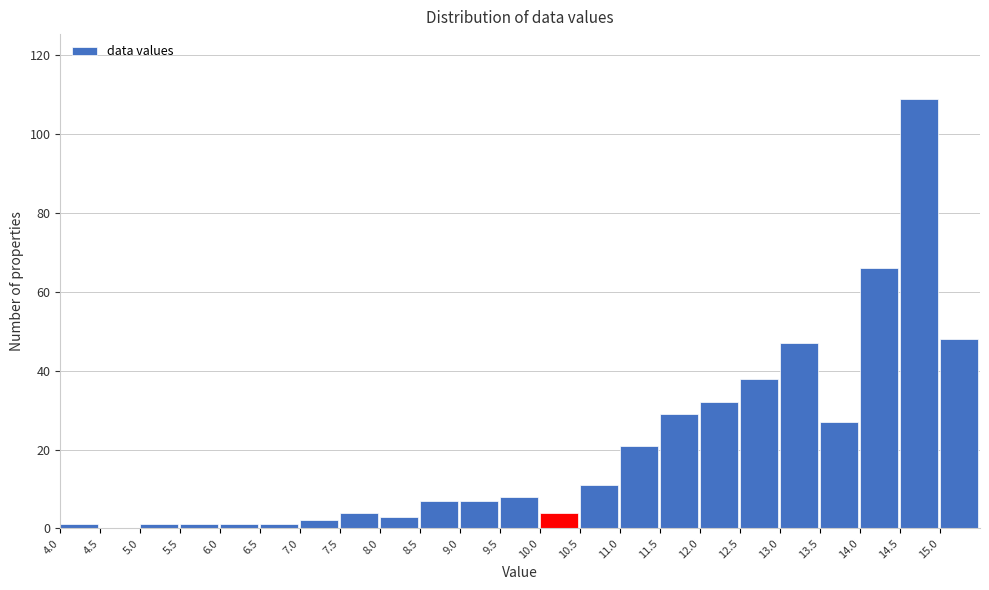

Reading left to right, transcribe this chart: for each bar, give the range it covers on the x-axis and its height. The values are not printed on the chart, so give them approximately, as read against the axis.

4.0 to 4.5: under 2
4.5 to 5.0: 0
5.0 to 5.5: under 2
5.5 to 6.0: under 2
6.0 to 6.5: under 2
6.5 to 7.0: under 2
7.0 to 7.5: 2
7.5 to 8.0: 4
8.0 to 8.5: 4
8.5 to 9.0: 8
9.0 to 9.5: 8
9.5 to 10.0: 8
10.0 to 10.5: 4
10.5 to 11.0: 12
11.0 to 11.5: 22
11.5 to 12.0: 30
12.0 to 12.5: 32
12.5 to 13.0: 38
13.0 to 13.5: 48
13.5 to 14.0: 28
14.0 to 14.5: 66
14.5 to 15.0: 110
15.0 to 15.5: 48